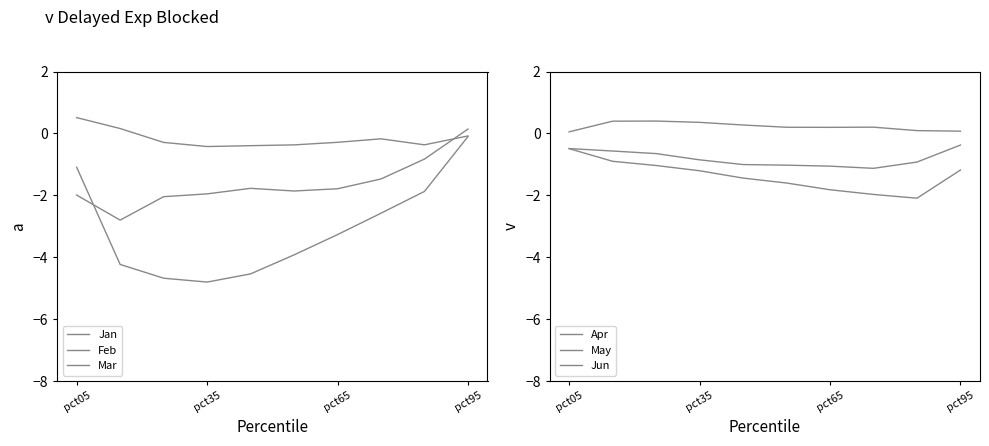

True or false: Jan has a value of -0.2 at 4.

False